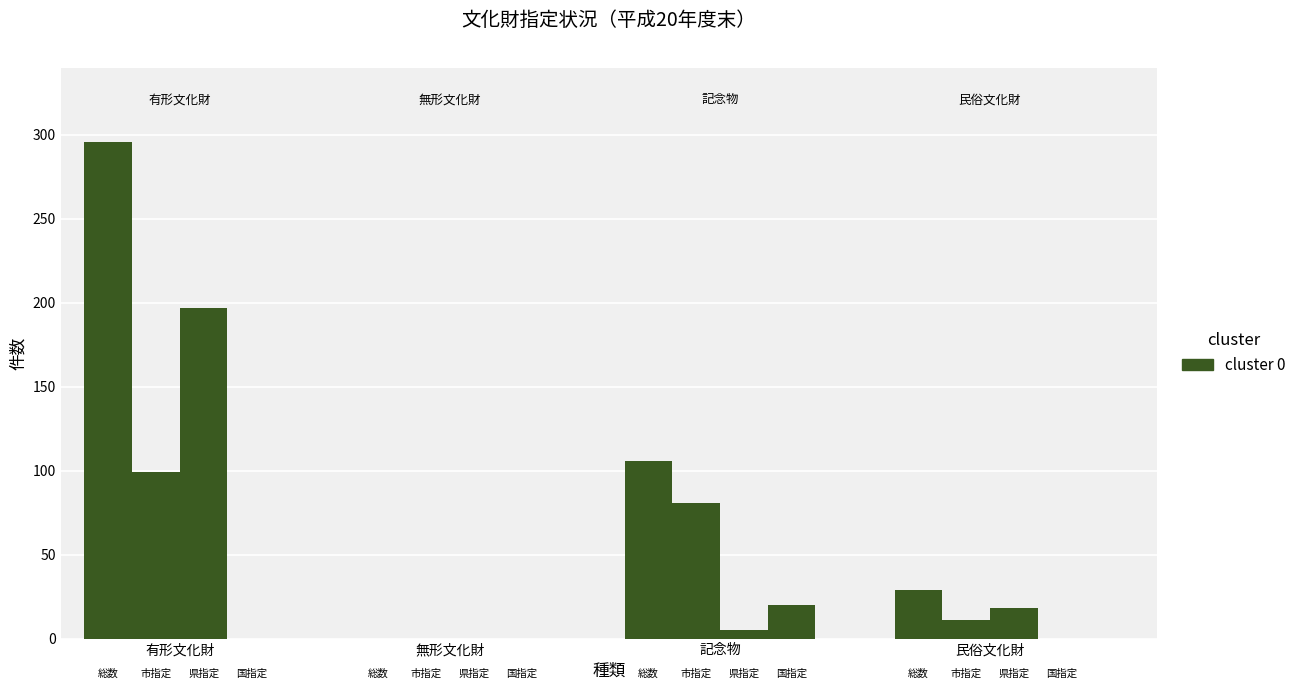

Reading right to left, extract all data points from this chart.

有形文化財: 0	197	99	296
無形文化財: 0	0	0	0
記念物: 20	5	81	106
民俗文化財: 0	18	11	29